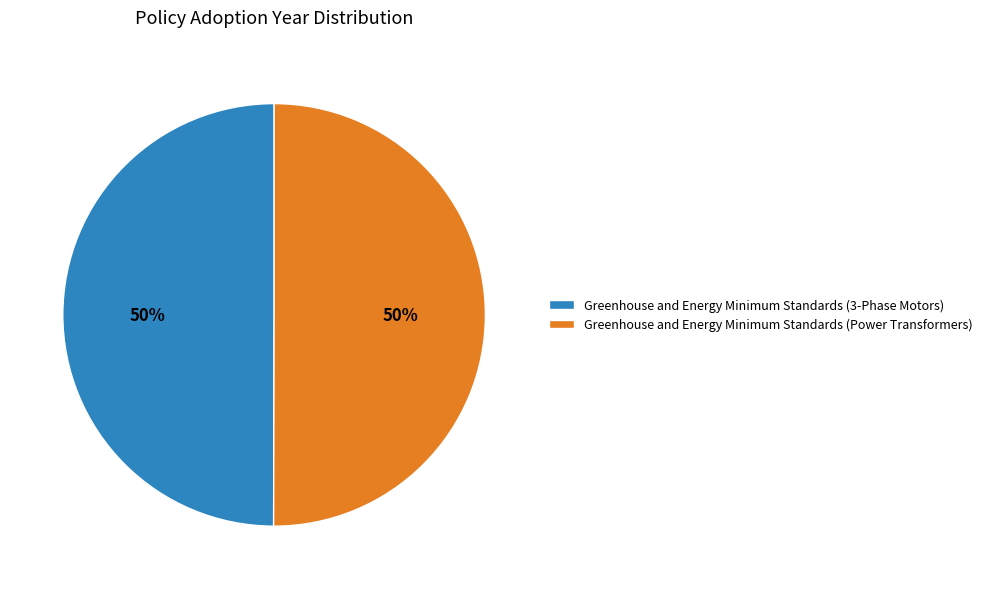

To the nearest percent, what is the average slice percentage?

50%